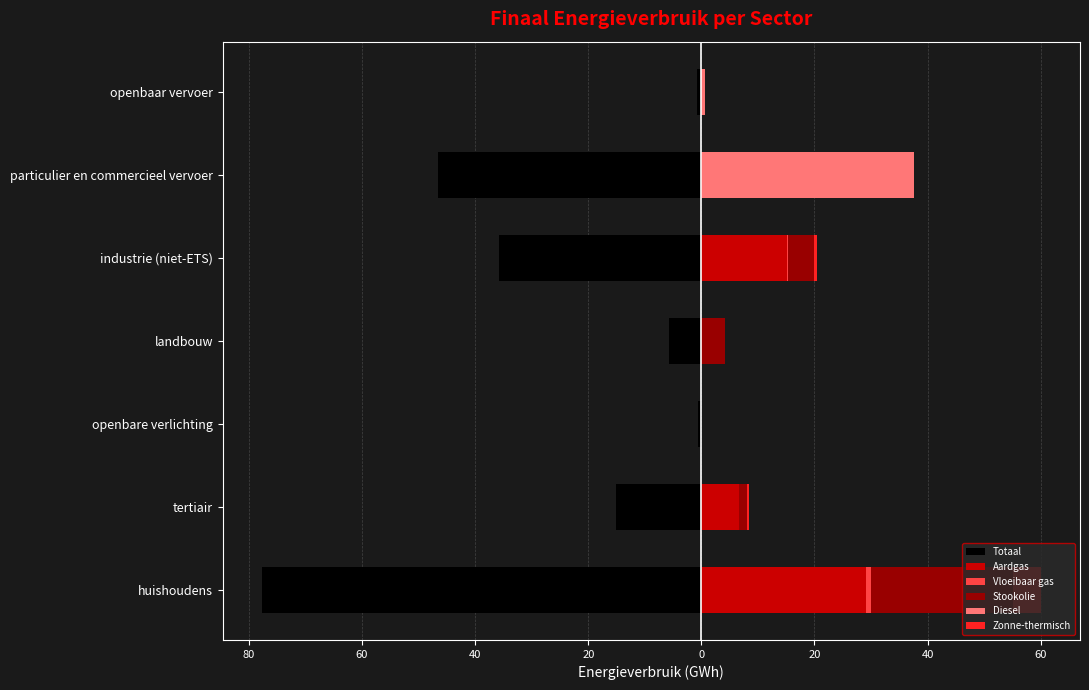

What is the maximum value for Totaal?

-0.6